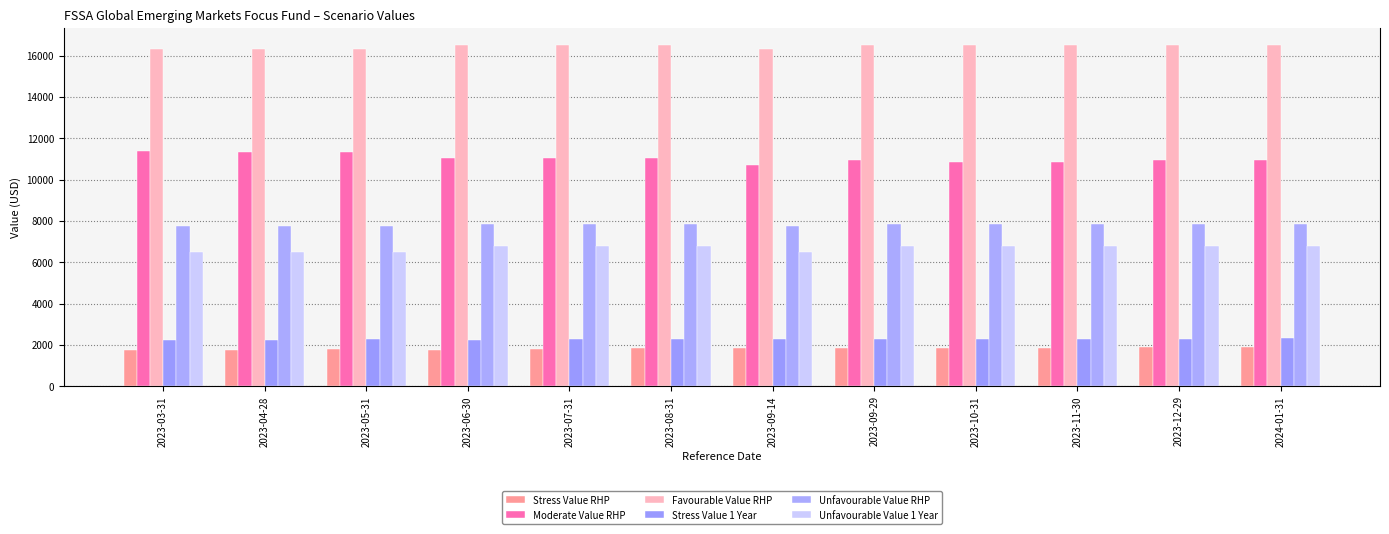

Where does the Stress Value 1 Year series first go above 2270?

2023-10-31